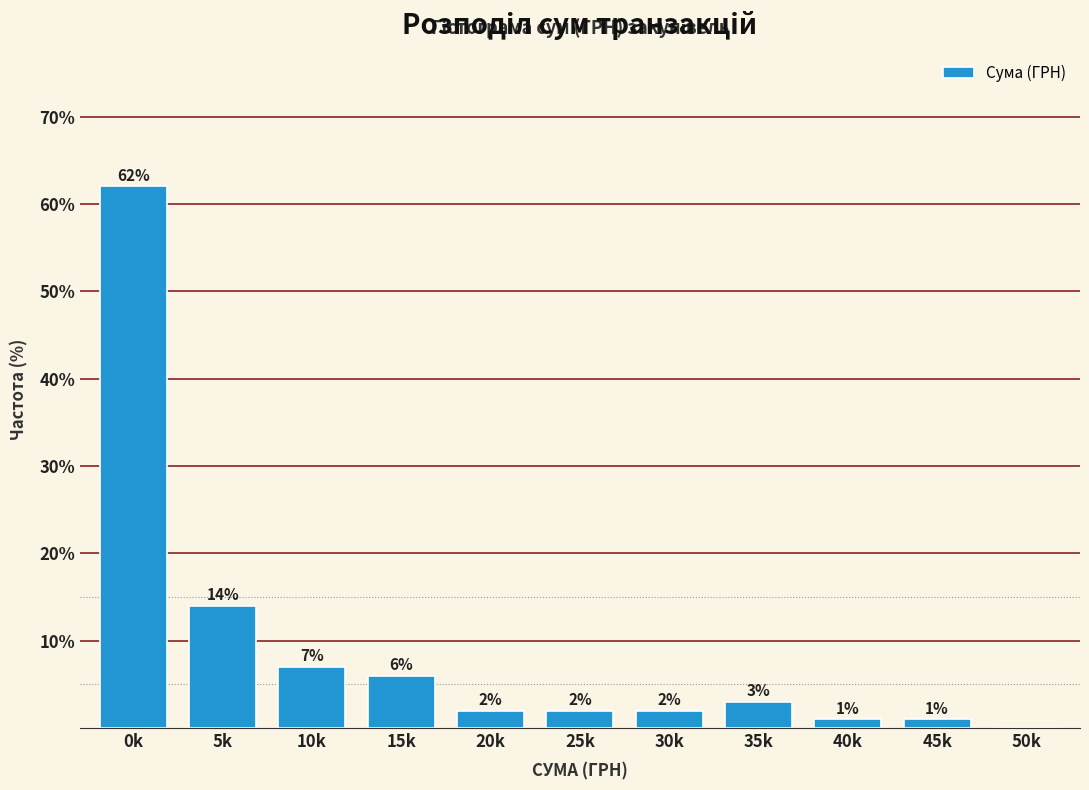

Reading left to right, list all the values displayed in this chart.

0k=62.0	5k=14.0	10k=7.0	15k=6.0	20k=2.0	25k=2.0	30k=2.0	35k=3.0	40k=1.0	45k=1.0	50k=0.0